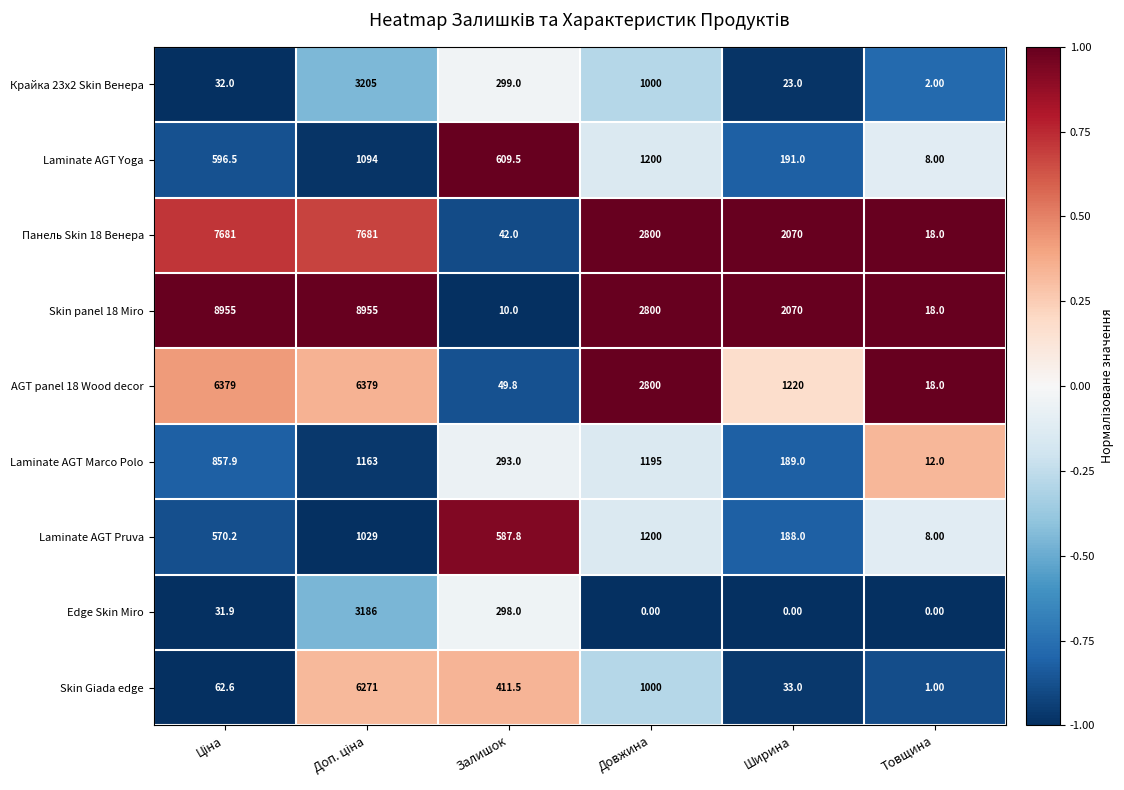

At which label is Skin panel 18 Miro closest to 4482?

Довжина